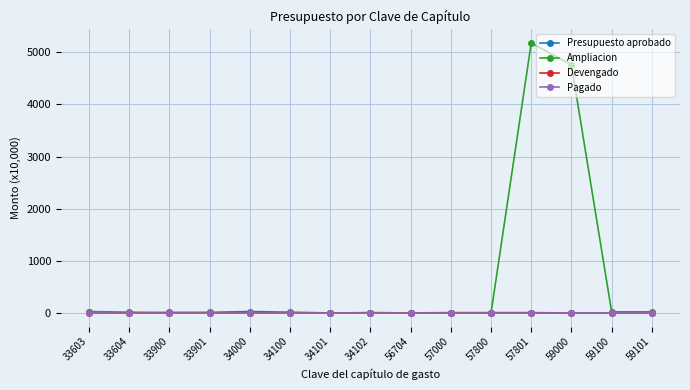

Does the chart have visible grid lines?

Yes